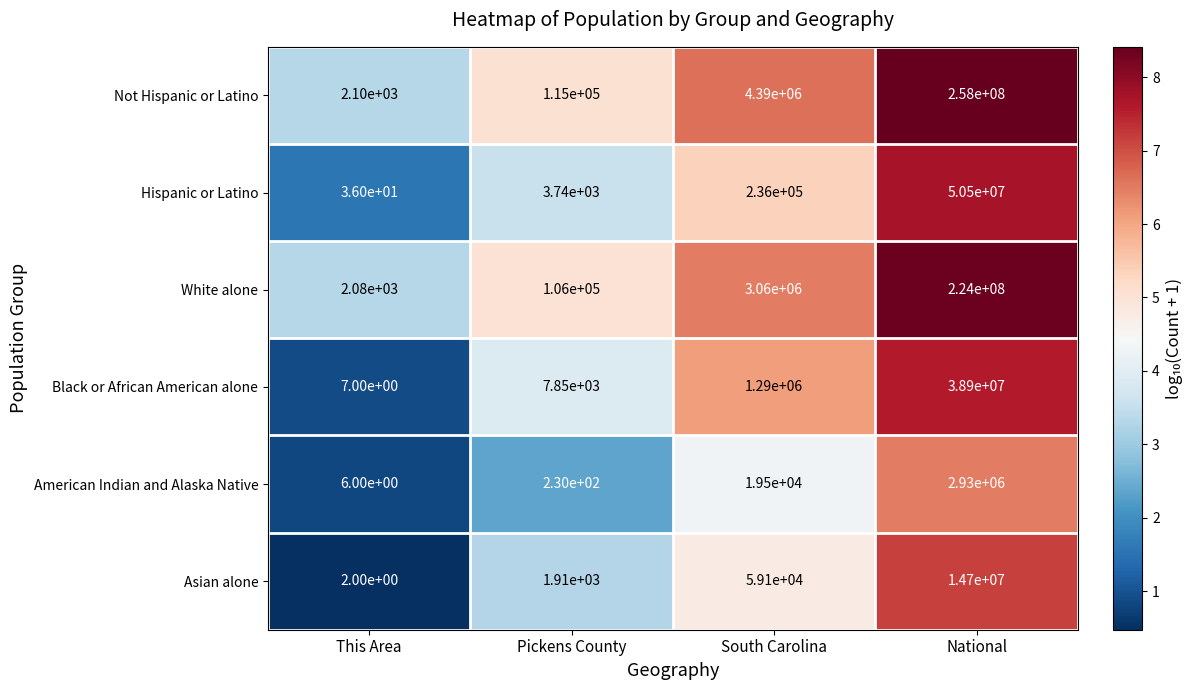

At which label is Hispanic or Latino closest to 25250018?

South Carolina